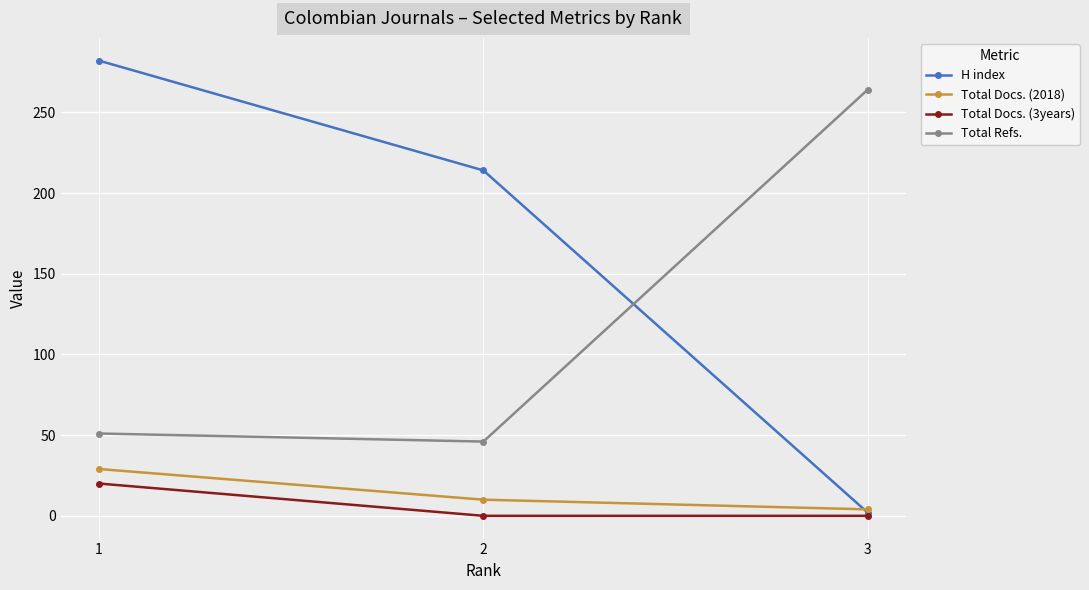

The Total Refs. series shows 16 at 2. True or false?

False